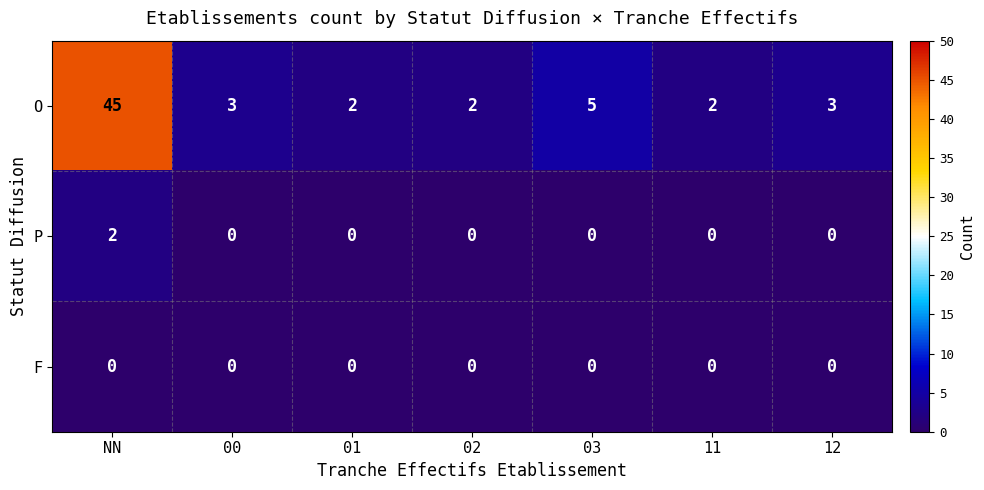

What is the spread (max minus min) of values at 03?

5